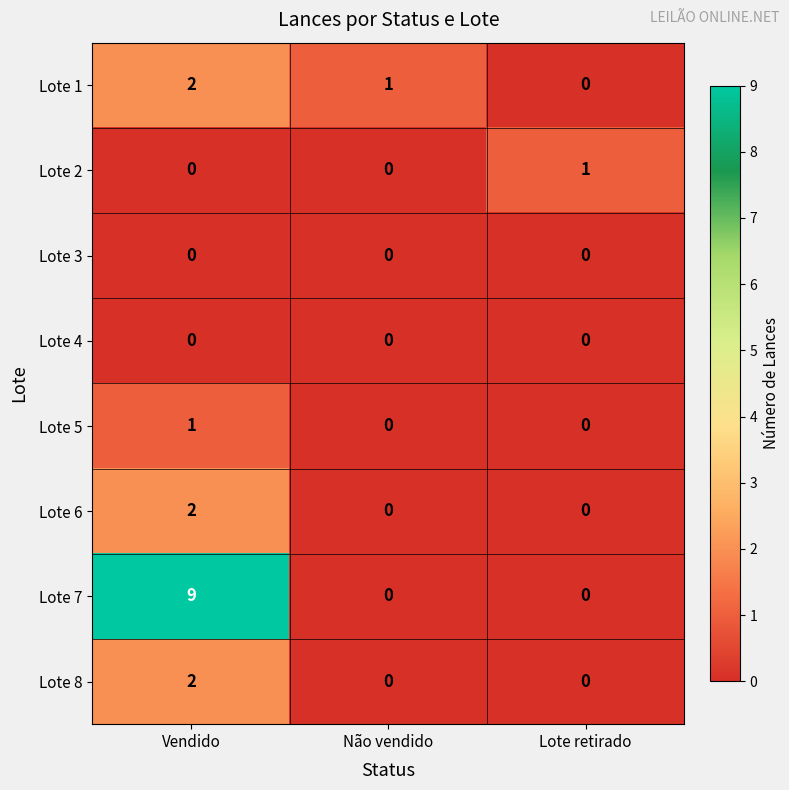

At how many categories does at least one series exceed 7?

1